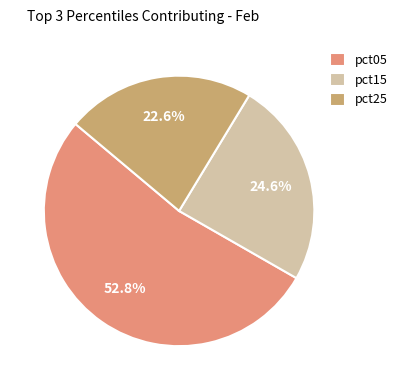

True or false: pct05 accounts for 36% of the total.

False